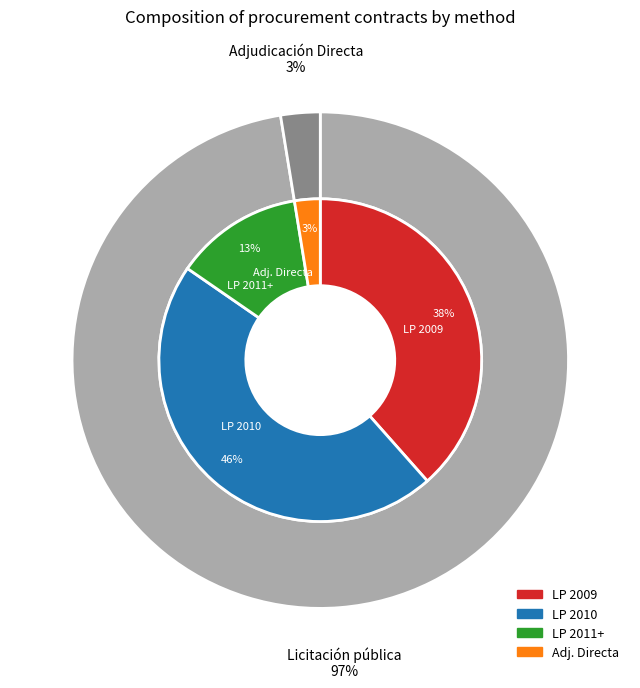

How many segments does this pie chart have?

2